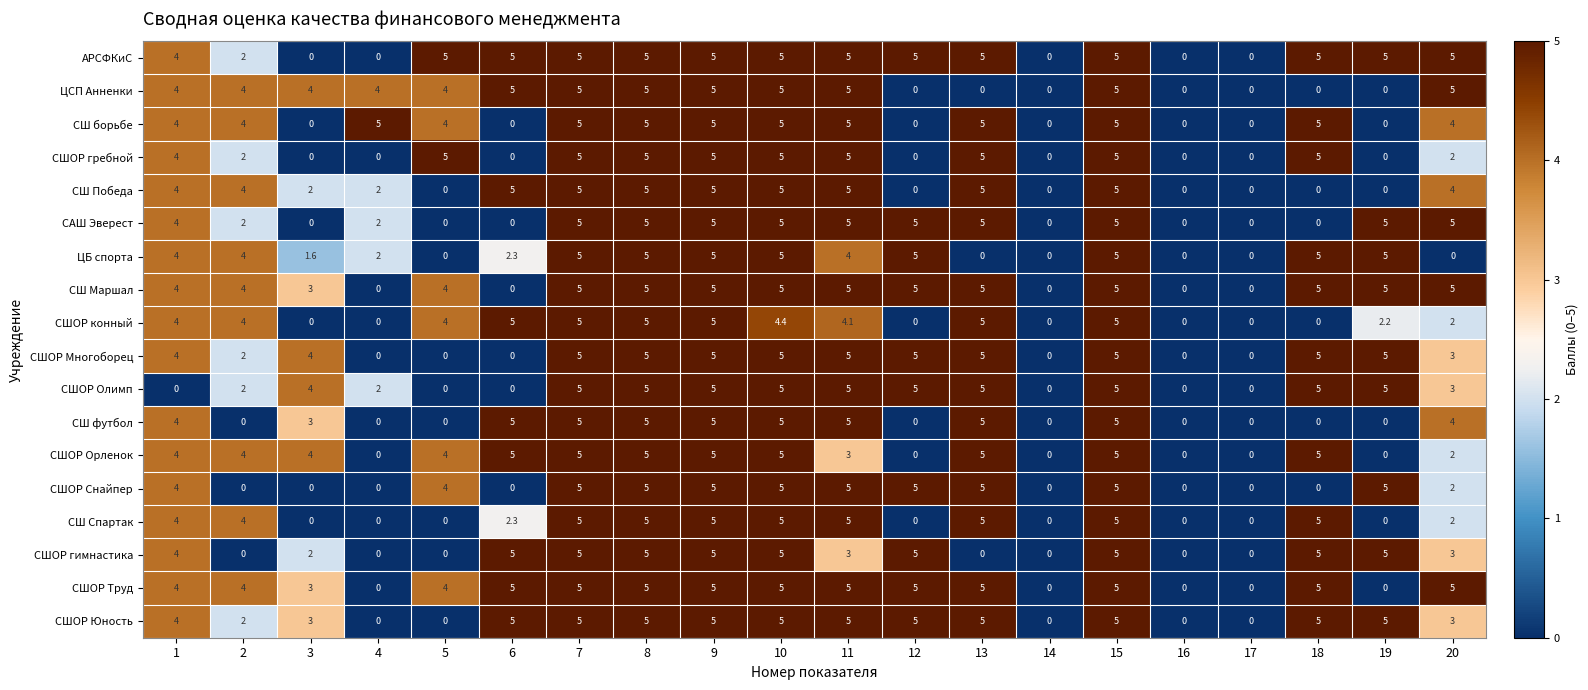

What is the spread (max minus min) of values at 2?

4.0